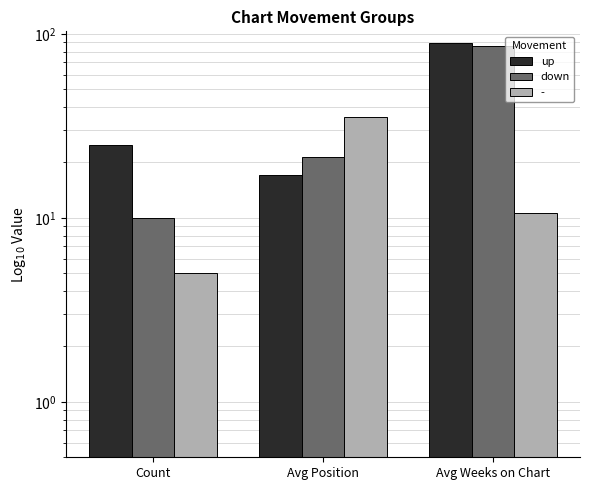

What is the difference between the highest and lowest values at Count?

15.0